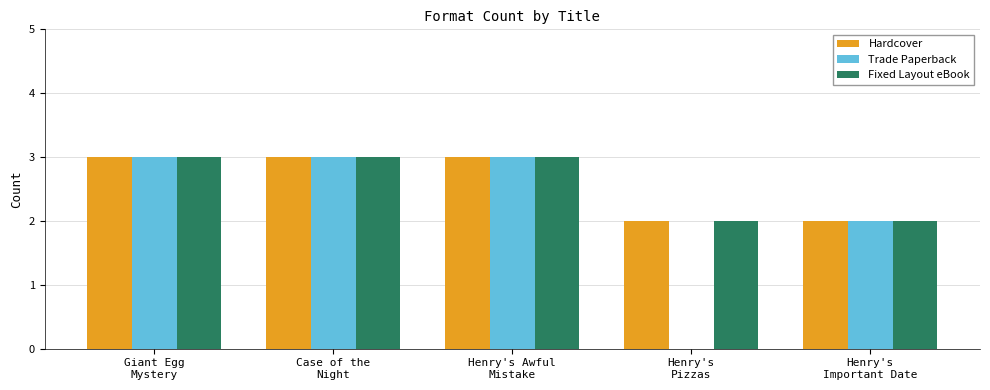

Reading left to right, extract all data points from this chart.

Hardcover: Giant Egg
Mystery=3	Case of the
Night=3	Henry's Awful
Mistake=3	Henry's
Pizzas=2	Henry's
Important Date=2
Trade Paperback: Giant Egg
Mystery=3	Case of the
Night=3	Henry's Awful
Mistake=3	Henry's
Pizzas=0	Henry's
Important Date=2
Fixed Layout eBook: Giant Egg
Mystery=3	Case of the
Night=3	Henry's Awful
Mistake=3	Henry's
Pizzas=2	Henry's
Important Date=2